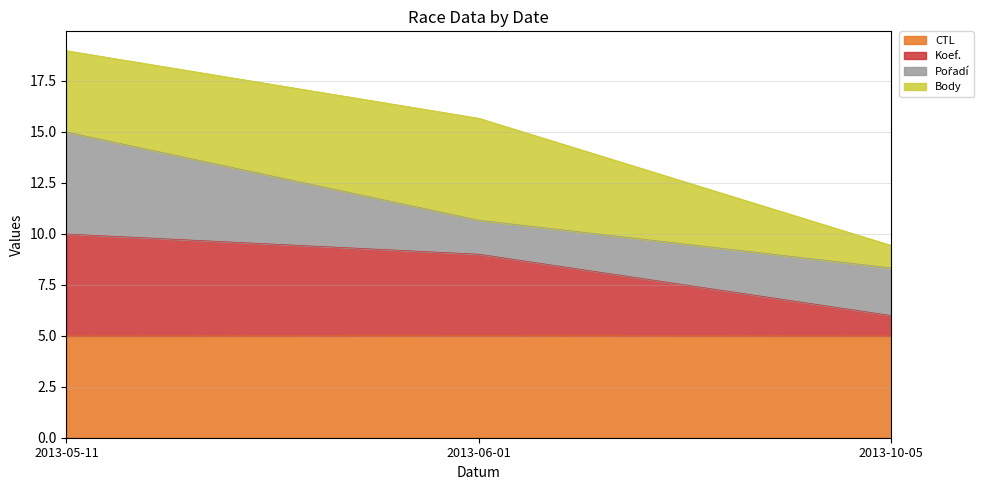

What is the approximate value of Koef. at 2013-05-11?

10.0